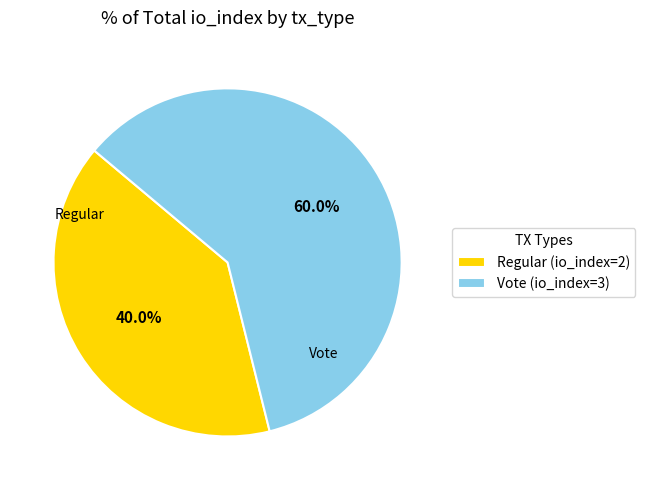

To the nearest percent, what percentage of the pie is Regular (io_index=2)?

40%